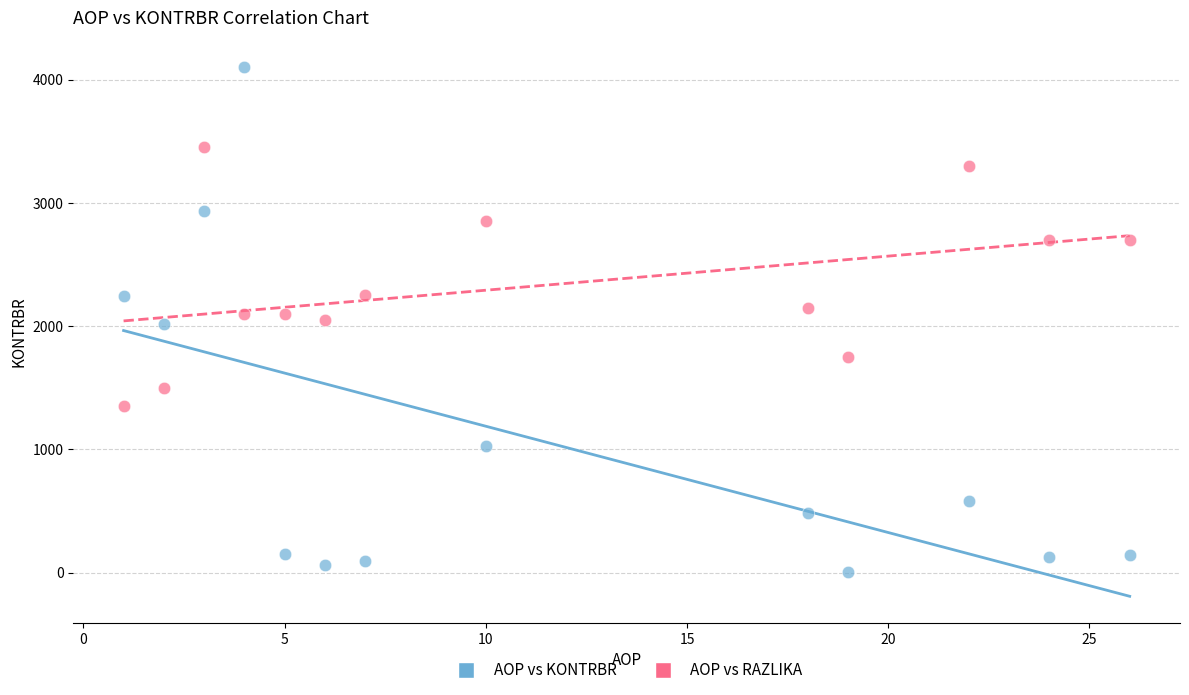

Which series reaches the minimum Y coordinate?

AOP vs KONTRBR